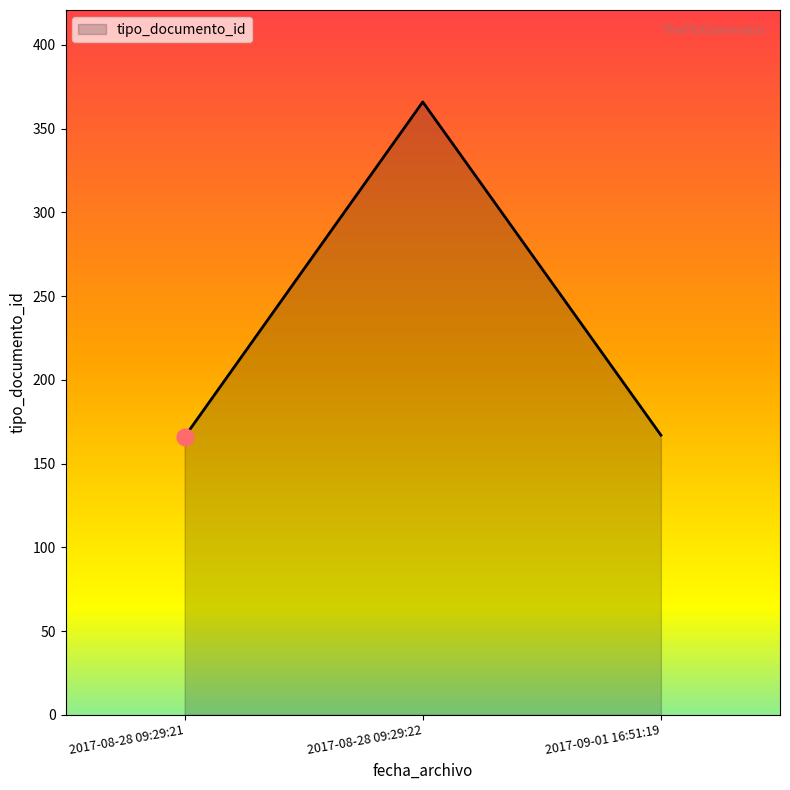

How many categories are shown in the chart?

3